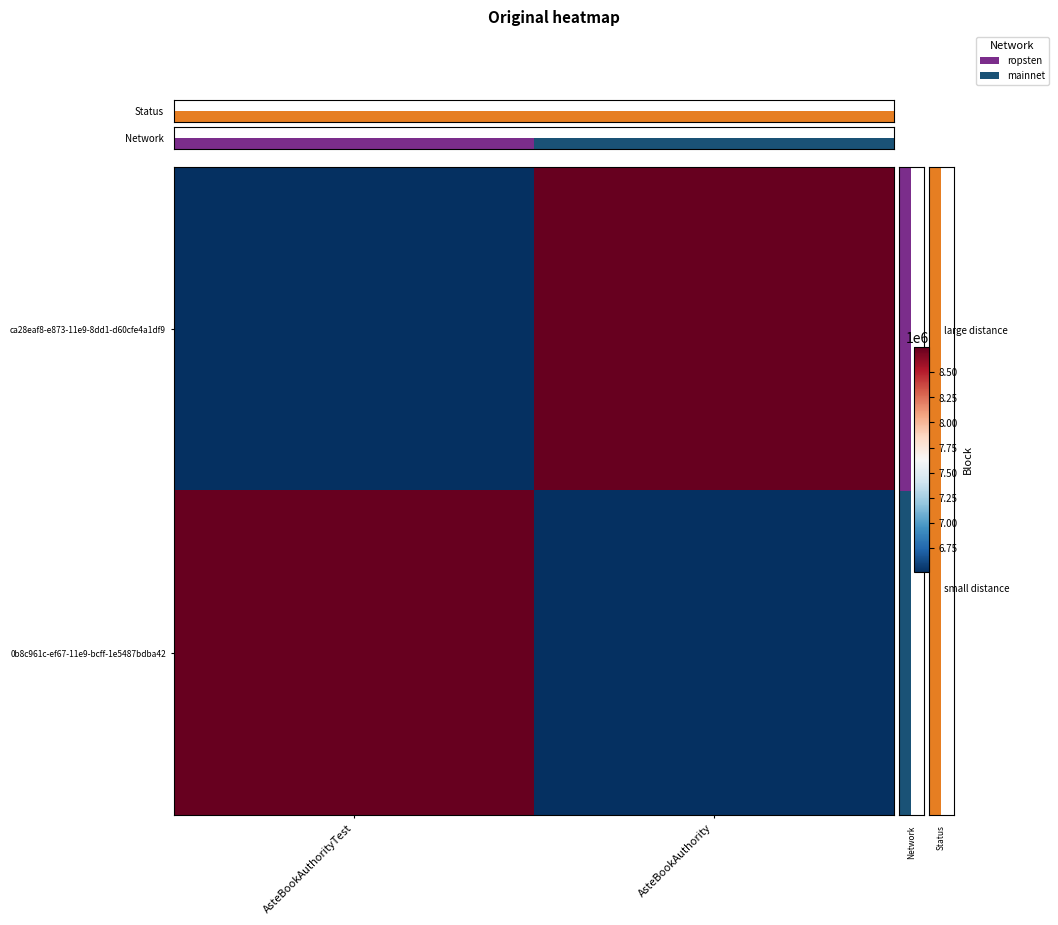

Is it true that ca28eaf8-e873-11e9-8dd1-d60cfe4a1df9 equals 3293990 at AsteBookAuthorityTest?

False